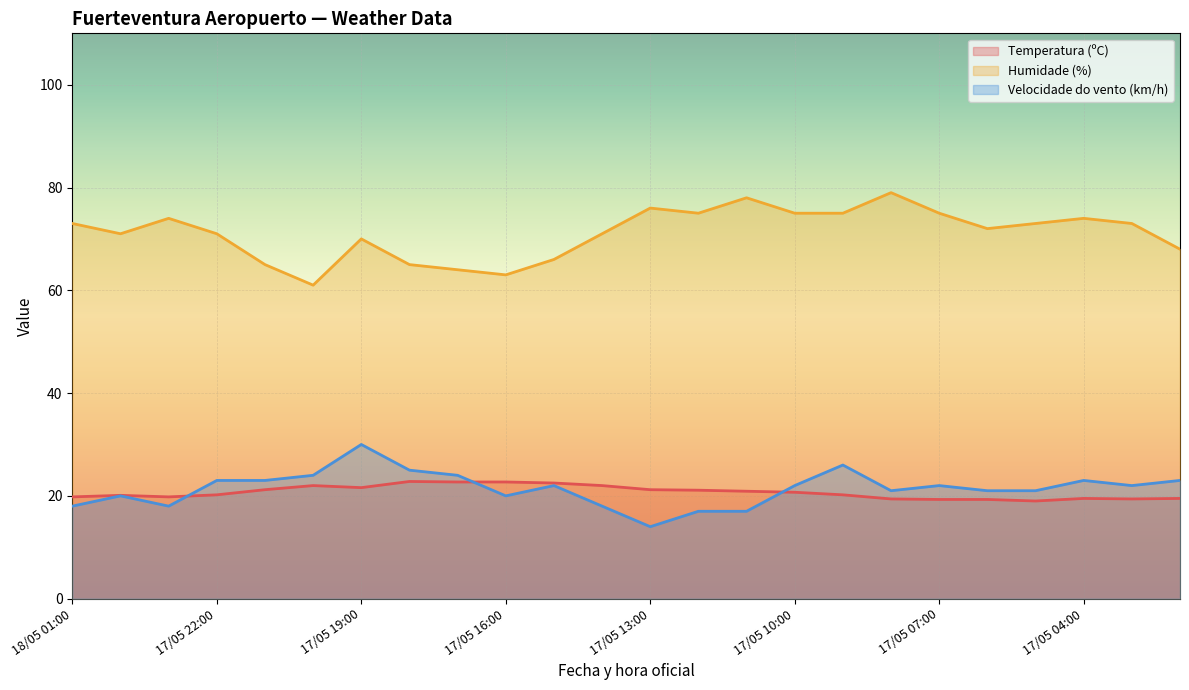

True or false: Temperatura (ºC) and Humidade (%) intersect in this chart.

False